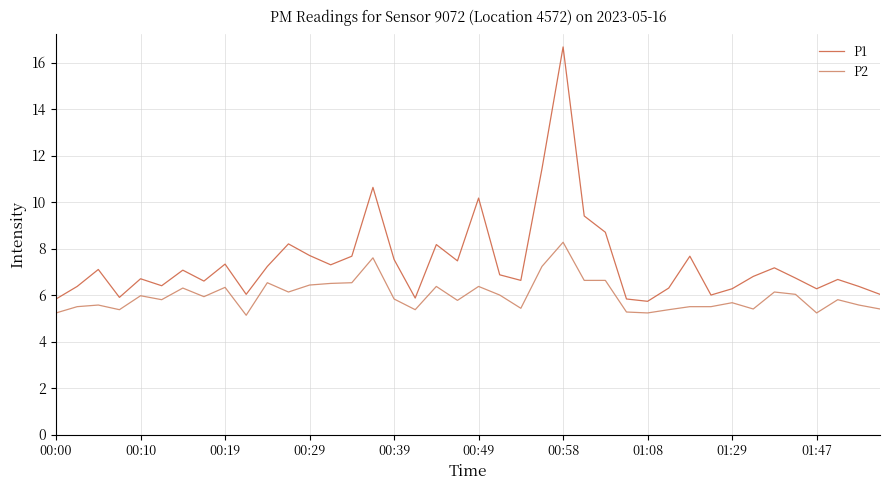

What is the minimum value for P2?

5.1